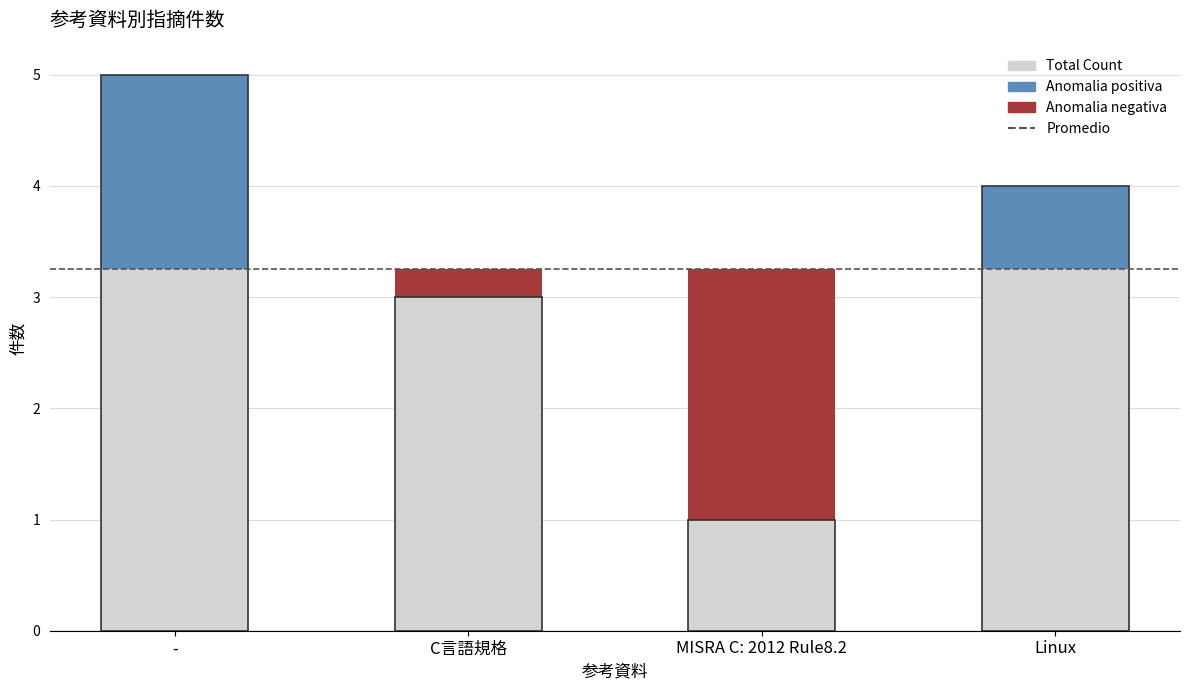

What is the change in value from C言語規格 to Linux?

+1